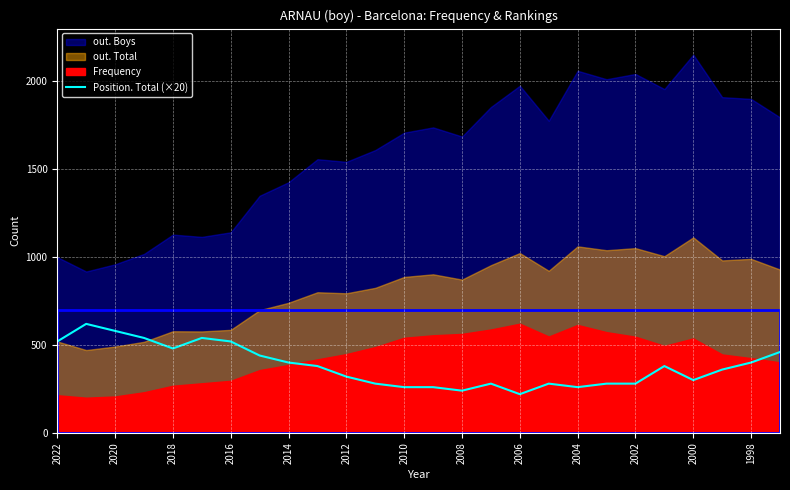

What is the smallest value displayed?

220